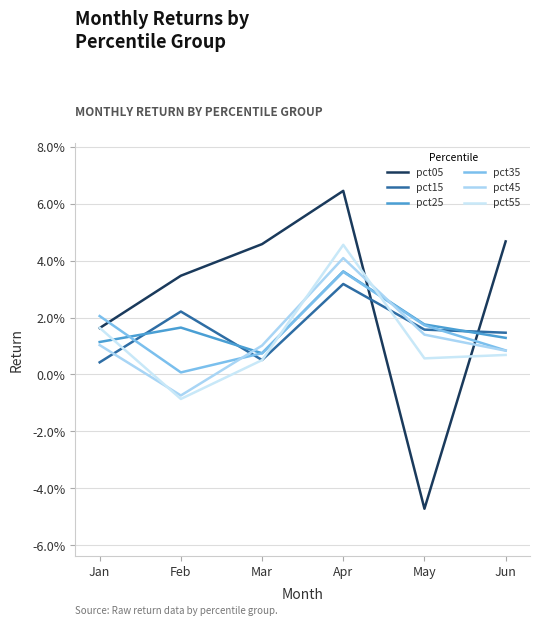

At which label does pct35 reach its minimum?

Feb